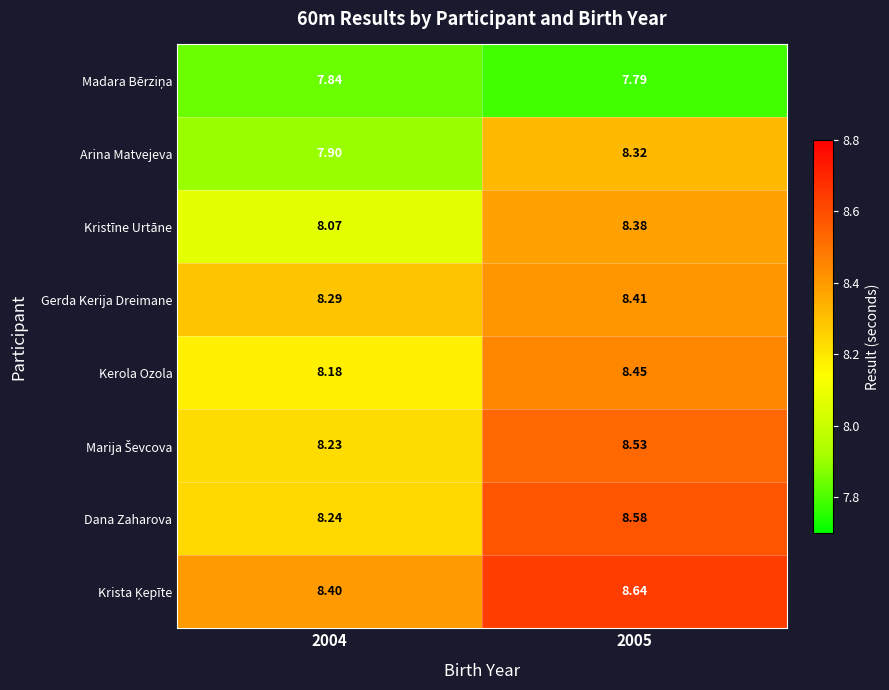

Which series changed the most between 2004 and 2005?

Arina Matvejeva